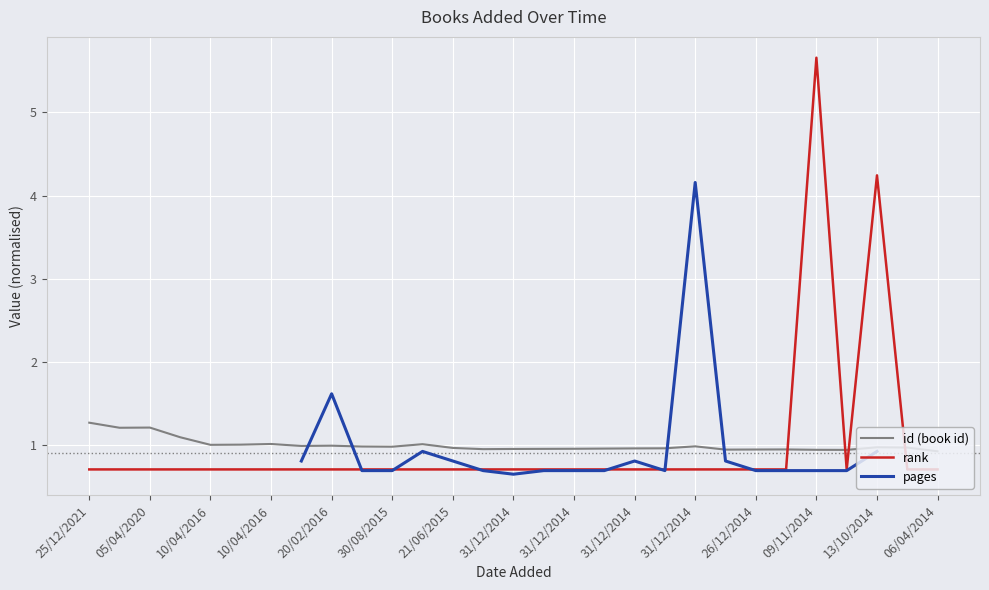

Read the rank value at 31/12/2014.

0.7